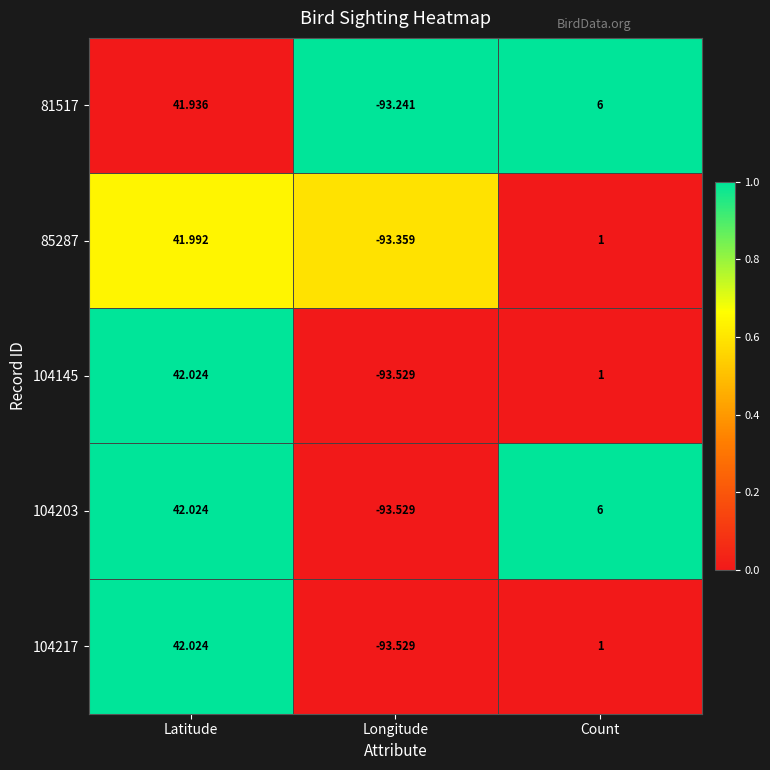

Count the number of data series in this chart.

5